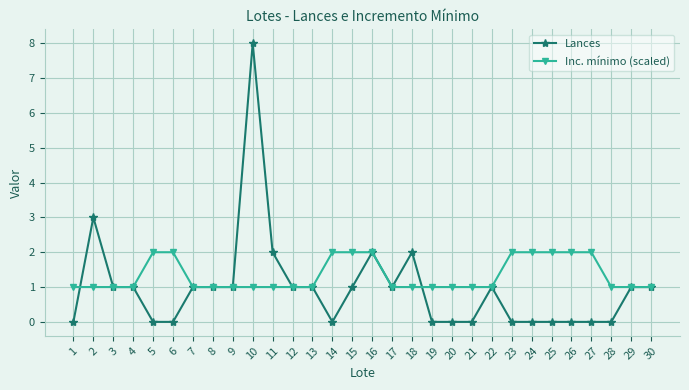

What is the difference between the maximum and second lowest values in the Lances series?

8